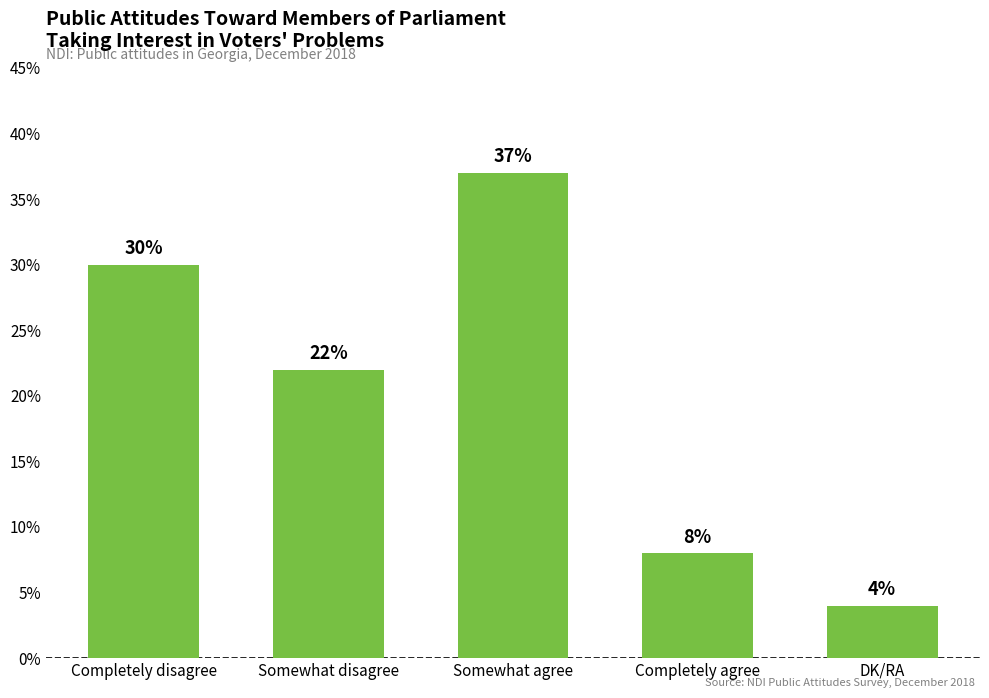

Which category has the highest value across all series?

Somewhat agree